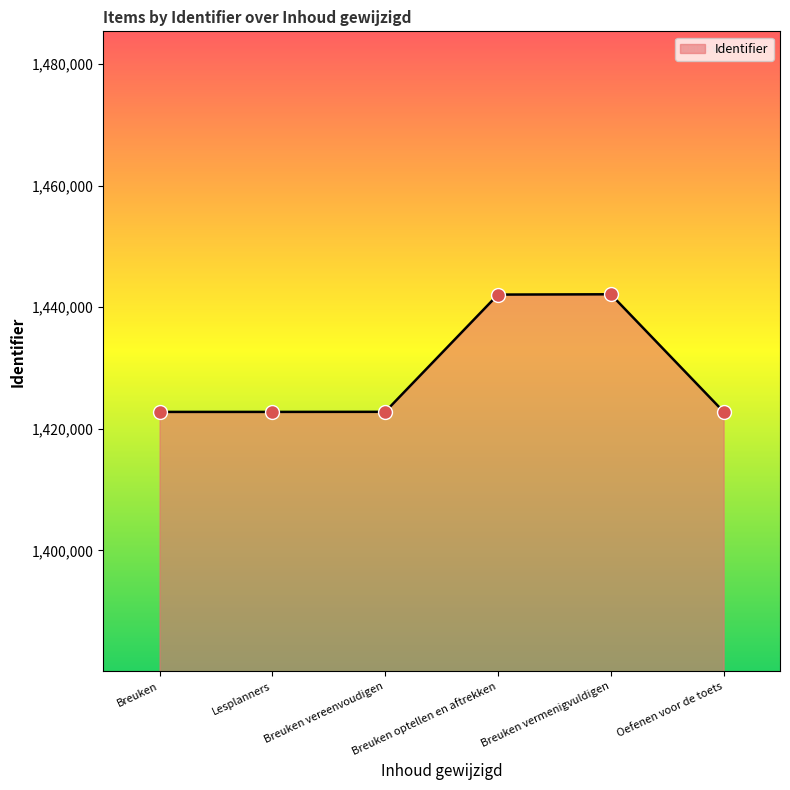

Approximately how many times larger is the value at Breuken vereenvoudigen compared to Breuken optellen en aftrekken?

1.0